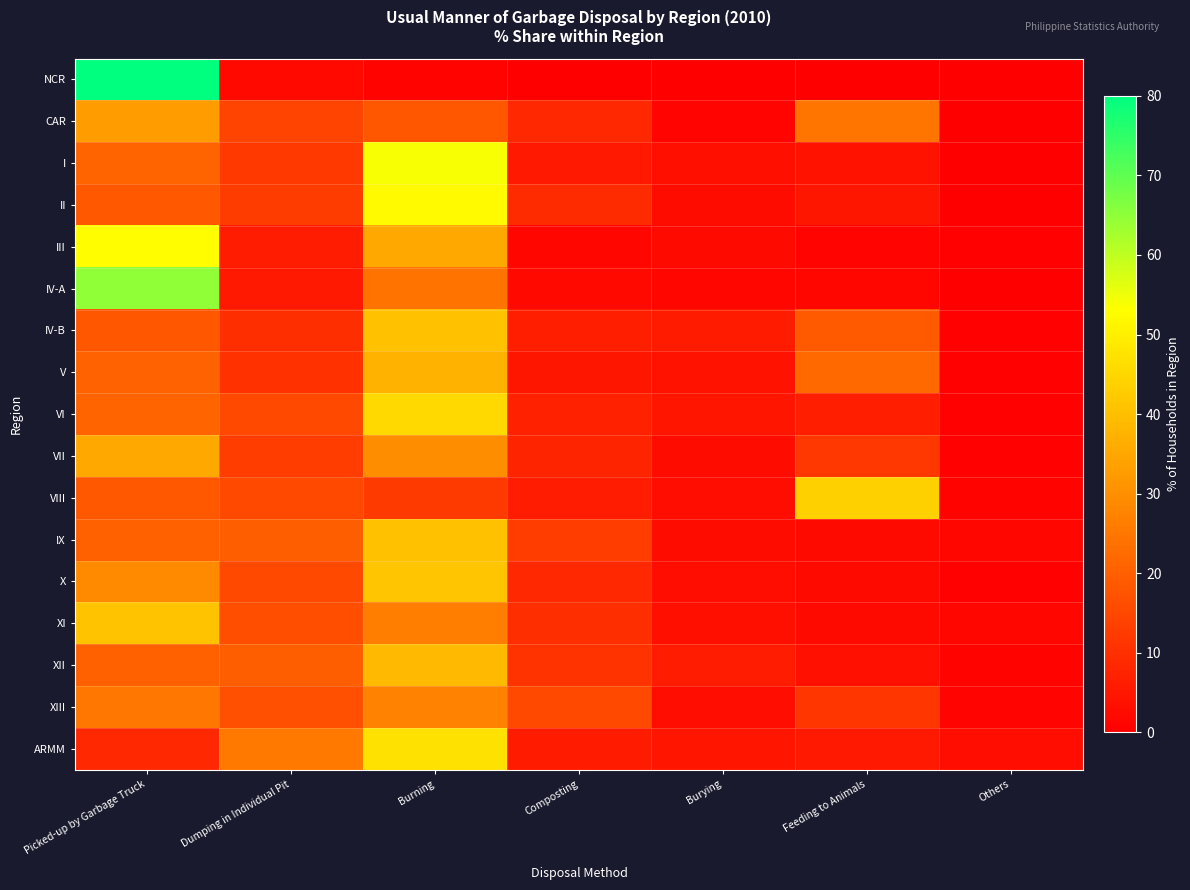

How many series are shown in this chart?

17